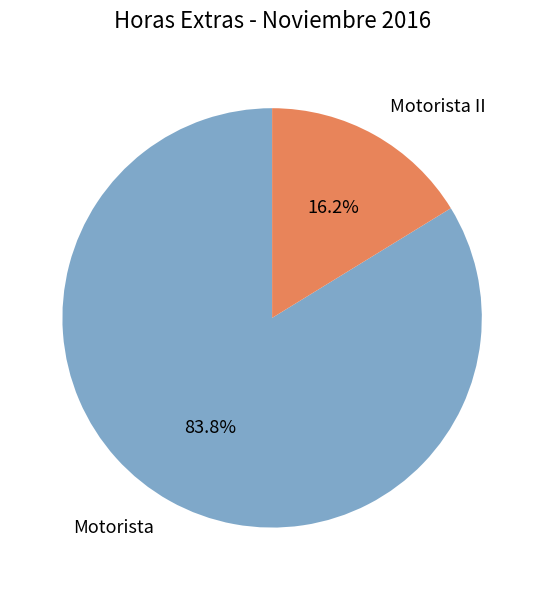

To the nearest percent, what is the difference between the largest and smallest slice percentages?

68%